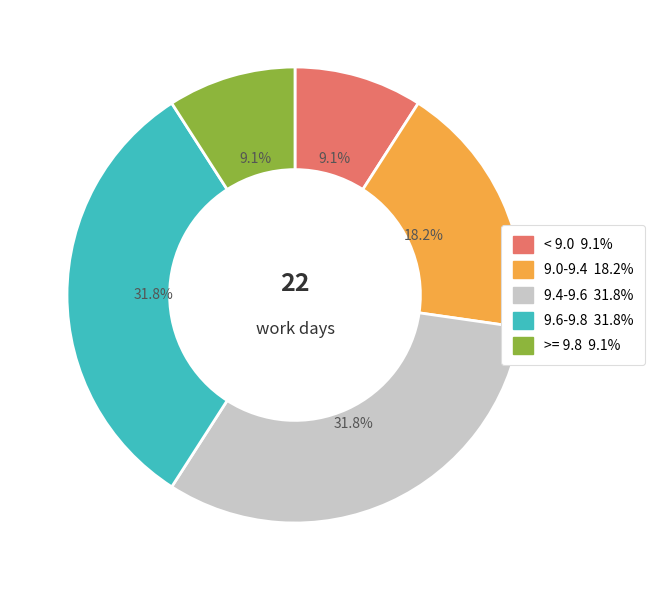

Is there a majority slice in this chart?

No